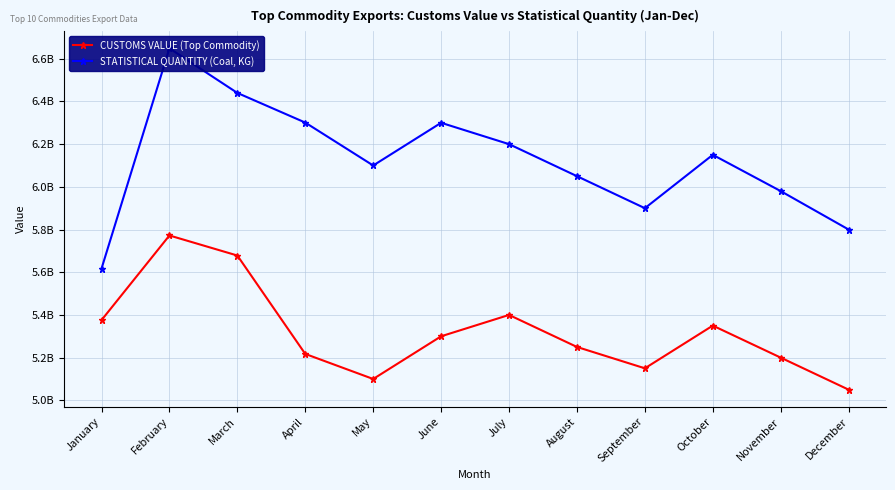

The value of CUSTOMS VALUE (Top Commodity) at March is 5678283812. True or false?

True